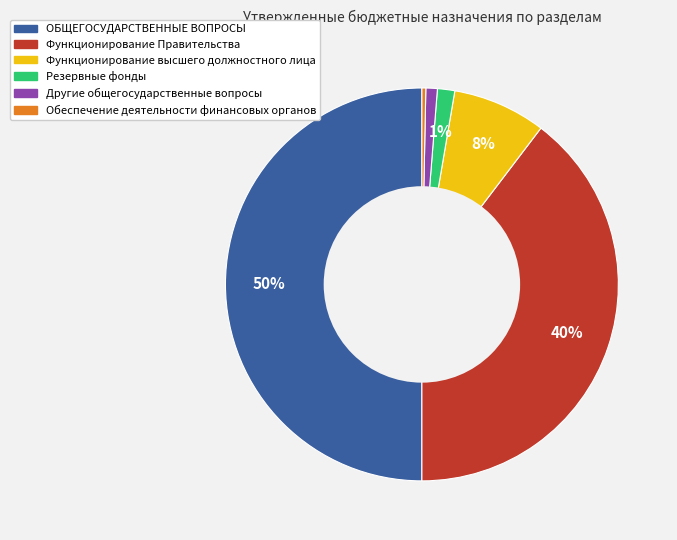

Approximately how many times larger is the value at ОБЩЕГОСУДАРСТВЕННЫЕ ВОПРОСЫ compared to Обеспечение деятельности финансовых органов?

157.0